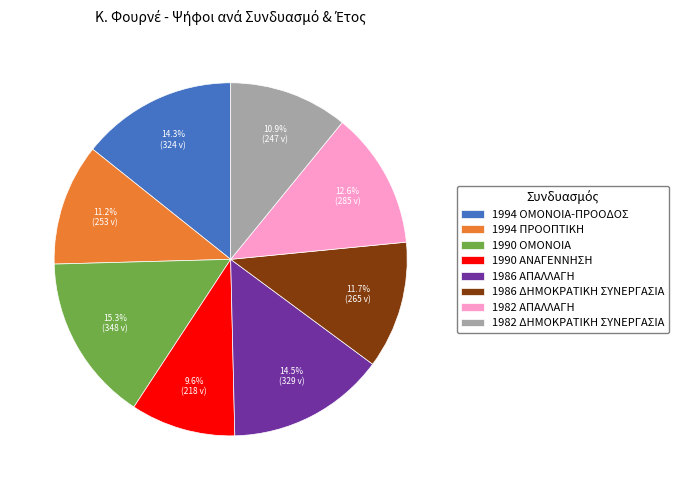

Is the sum of 1982 ΔΗΜΟΚΡΑΤΙΚΗ ΣΥΝΕΡΓΑΣΙΑ and 1986 ΑΠΑΛΛΑΓΗ greater than half?

No